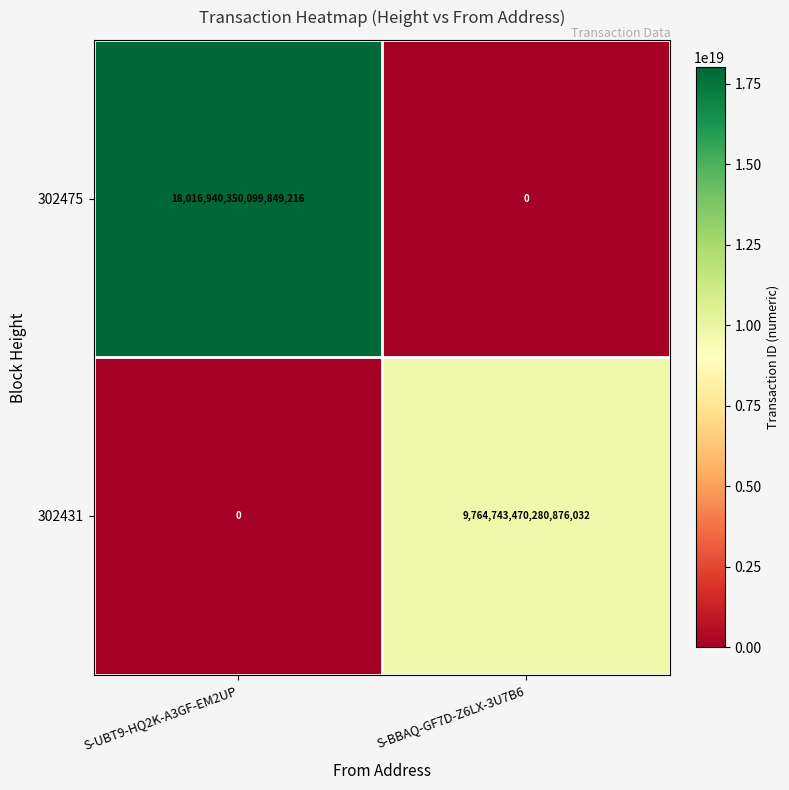

At which label is 302431 closest to 4882371735140438016?

S-UBT9-HQ2K-A3GF-EM2UP